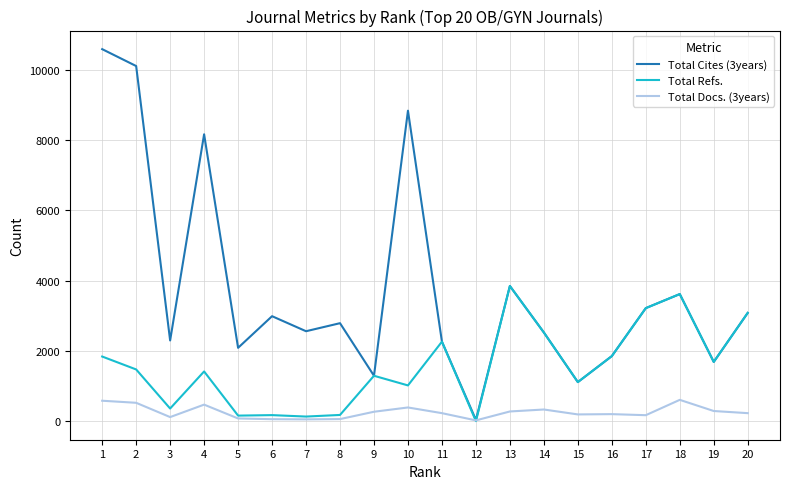

What is the difference between the maximum and second lowest values in the Total Docs. (3years) series?

556